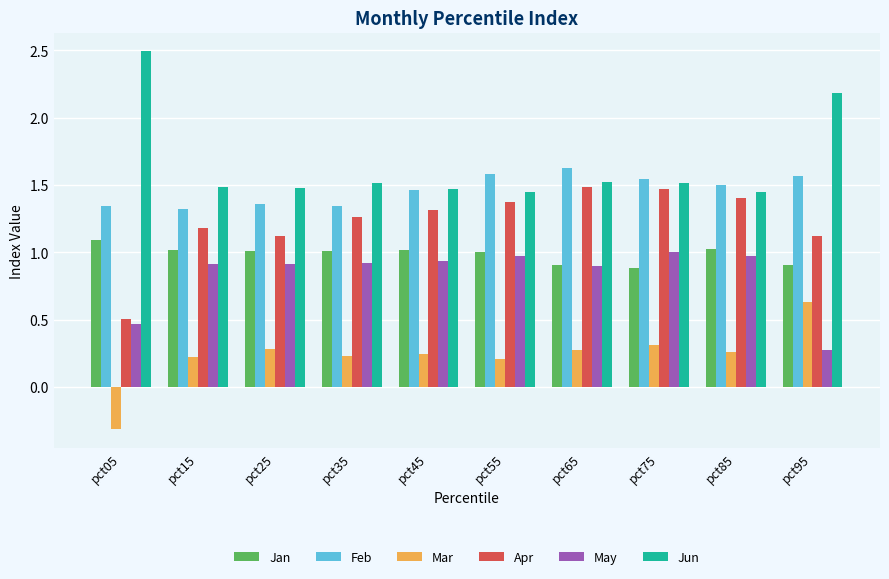

What is the difference between the highest and lowest values at pct25?

1.2